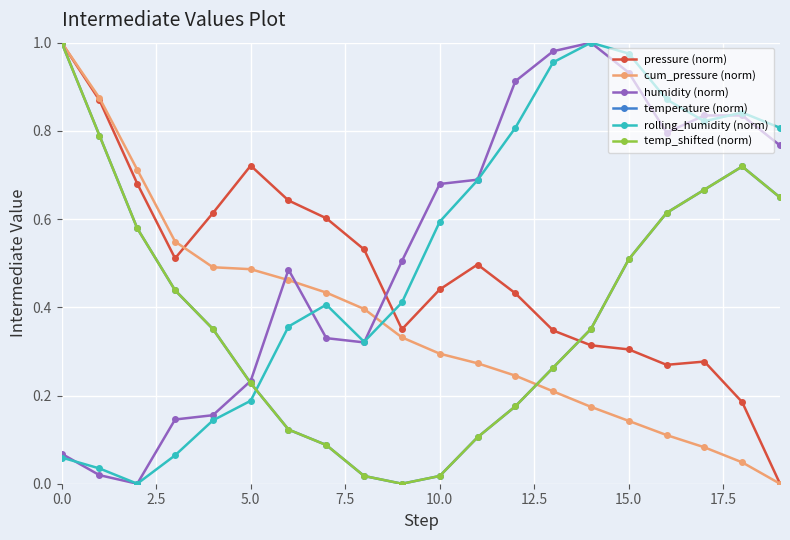

True or false: temperature (norm) has more than 1 interior local peaks.

False